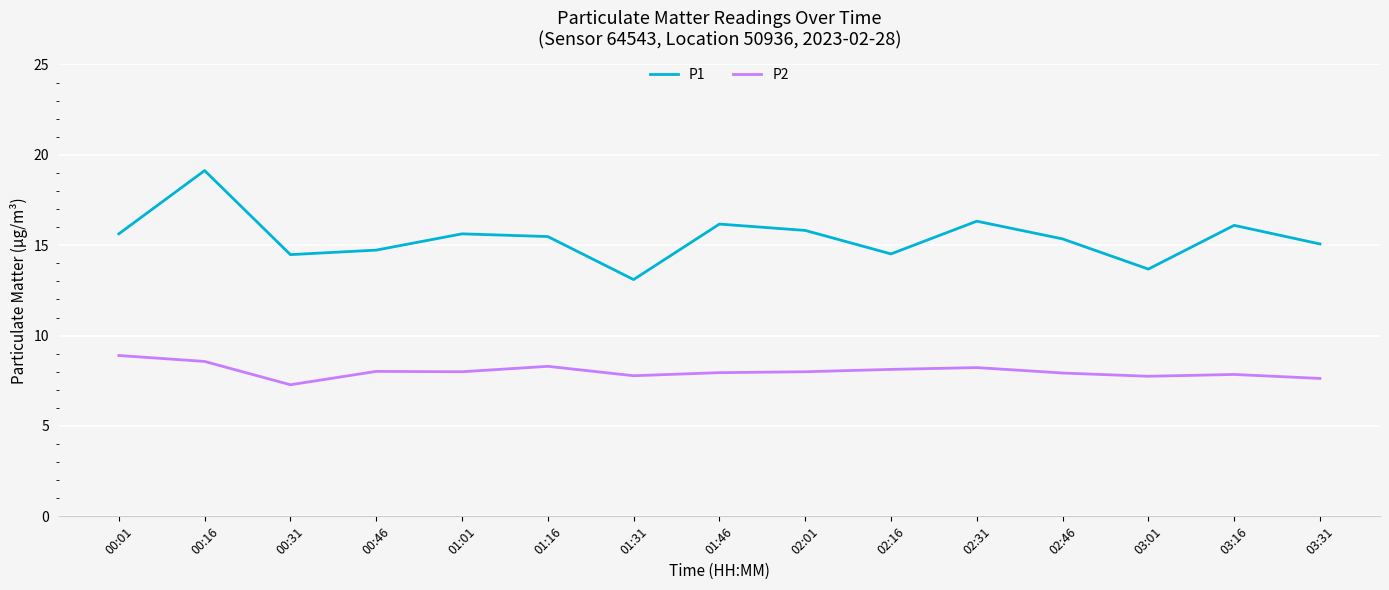

What is the difference between the highest and lowest values at 01:46?

8.2